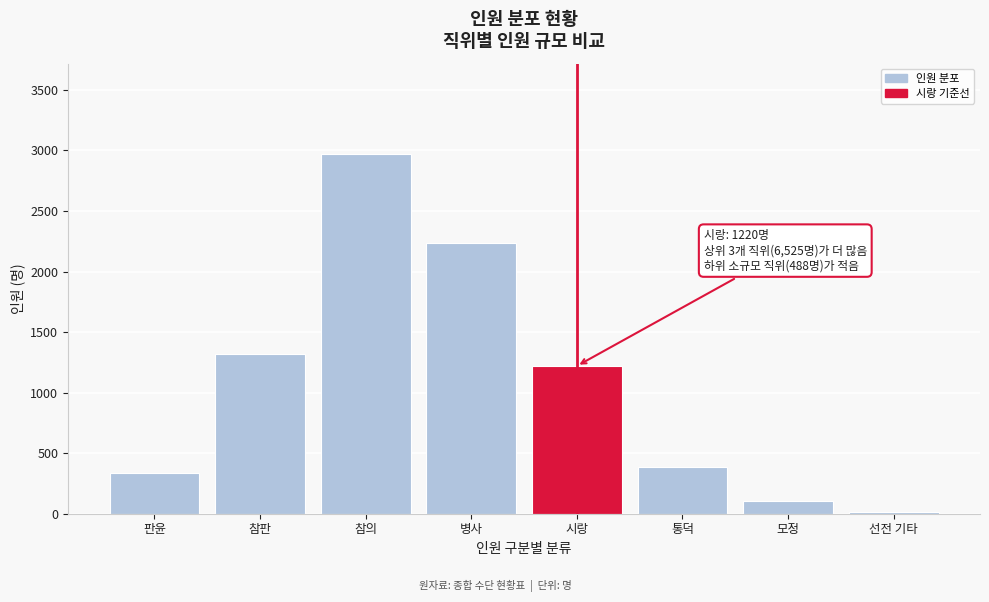

Reading left to right, list all the values displayed in this chart.

판윤=333	참판=1316	참의=2973	병사=2236	시랑=1220	통덕=385	모정=103	선전 기타=11